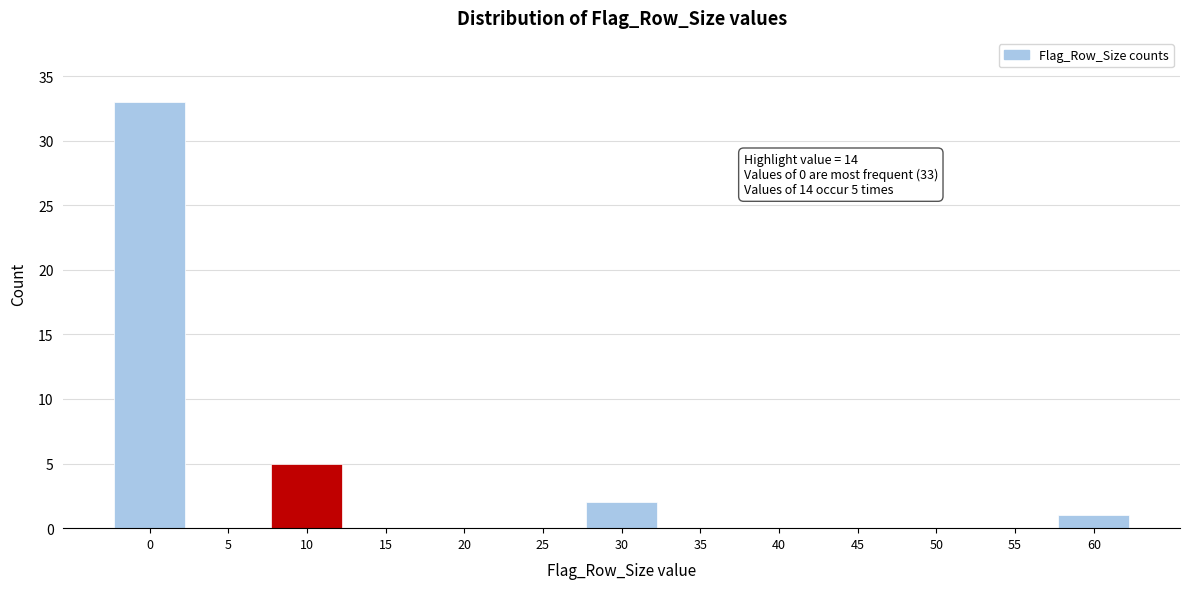

Reading left to right, what are all the values shown in this chart?

0=33	5=0	10=5	15=0	20=0	25=0	30=2	35=0	40=0	45=0	50=0	55=0	60=1